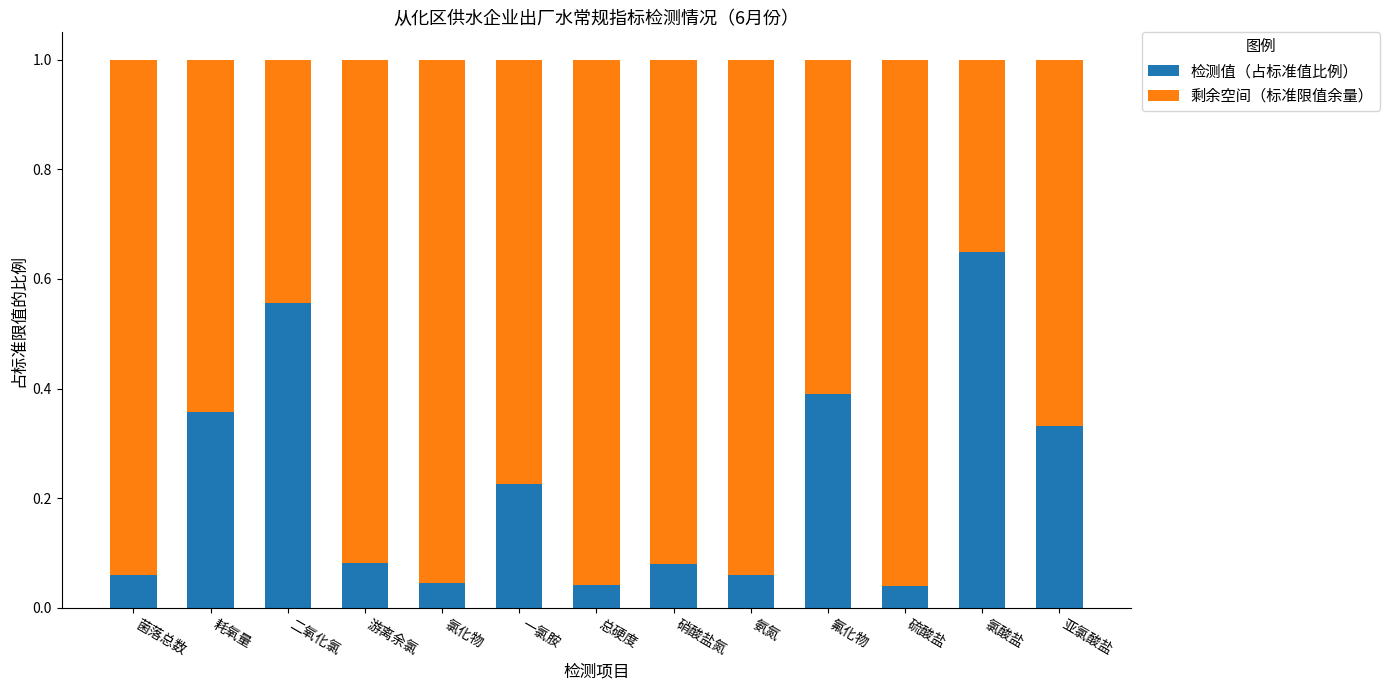

At which label does 检测值（占标准值比例） reach its peak?

氯酸盐